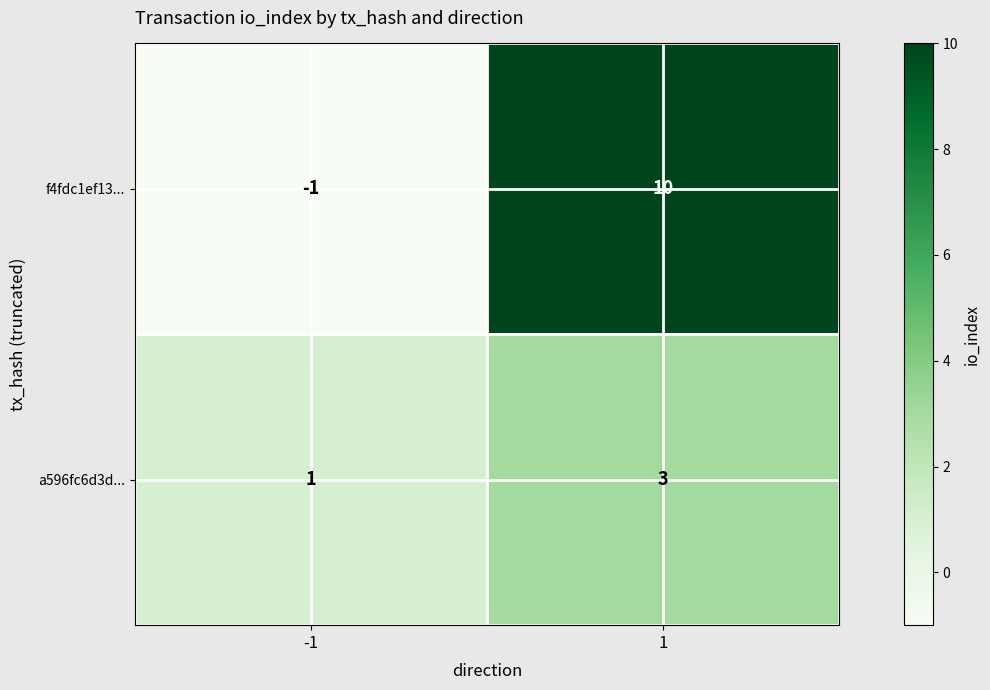

At which category is the sum across all series the highest?

1